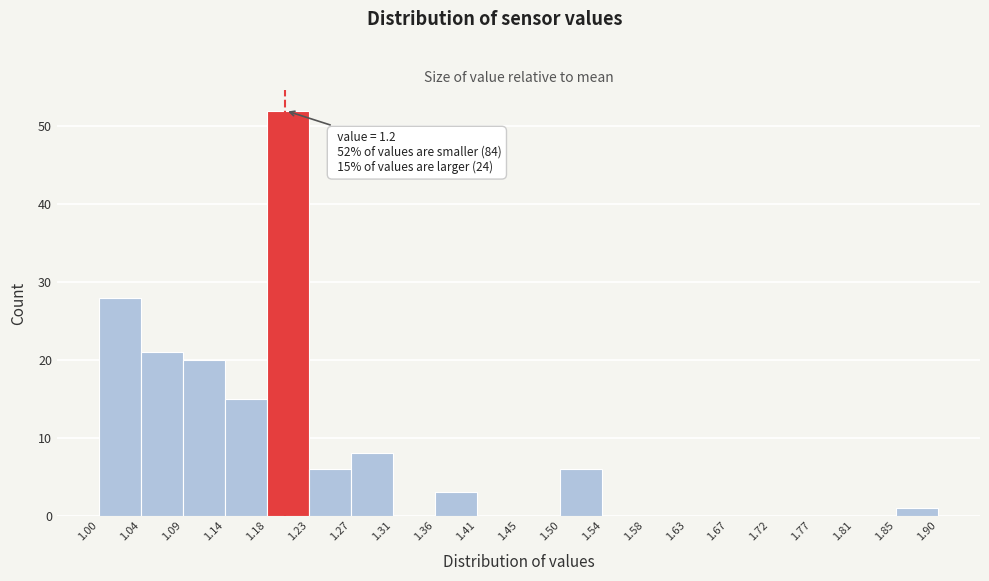

Over which range of the x-axis is the bar tallest?

1.18 to 1.23